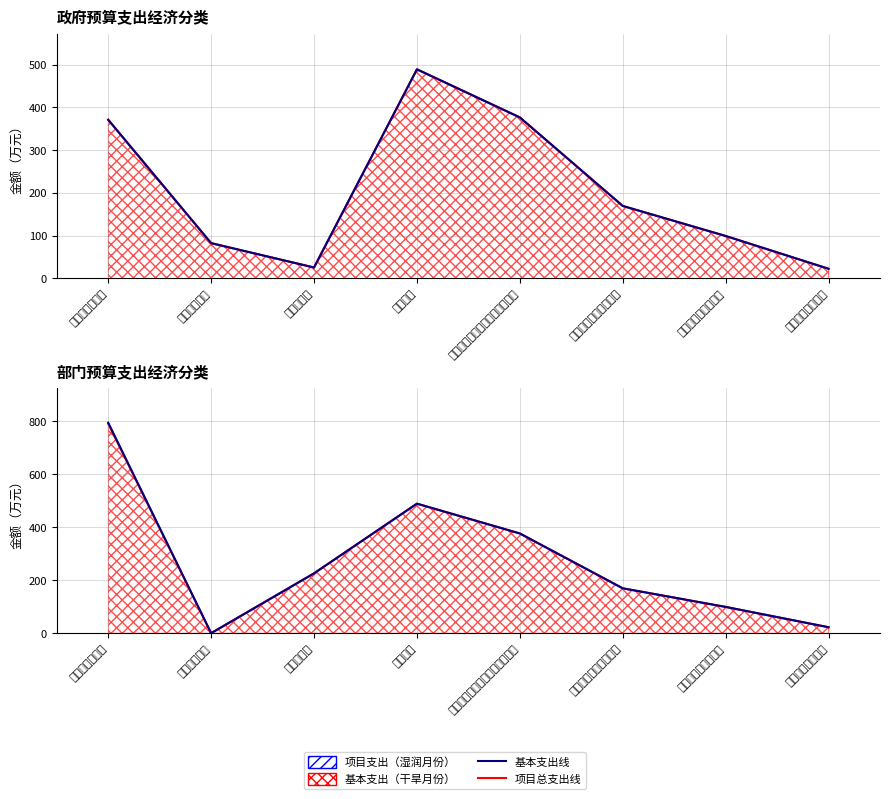

True or false: 项目支出线 and 基本支出线 intersect in this chart.

False